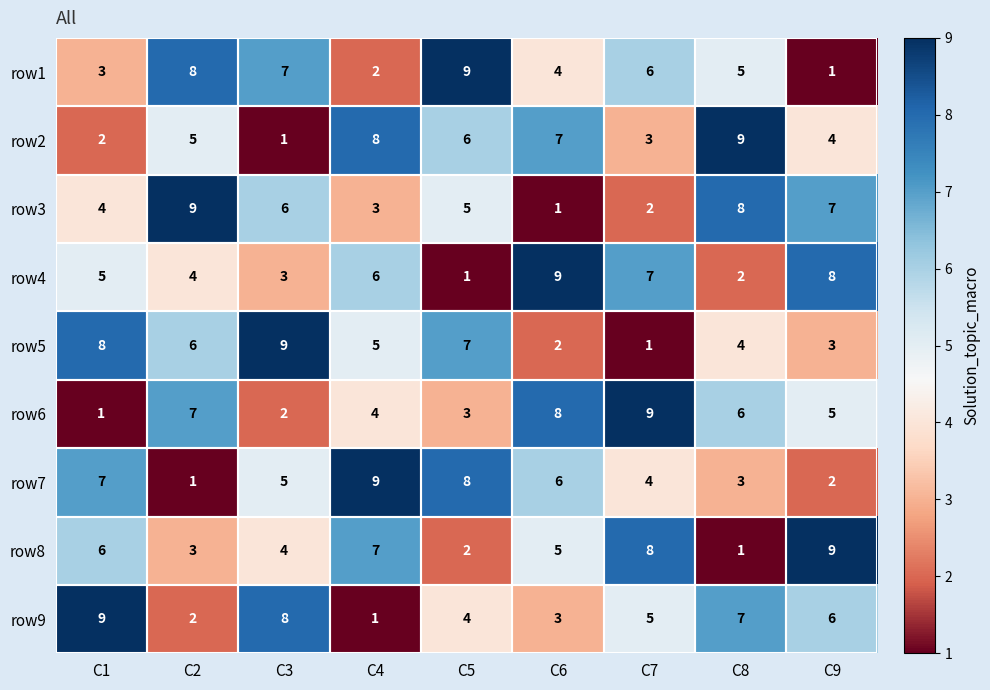

The row4 series shows 2 at C1. True or false?

False